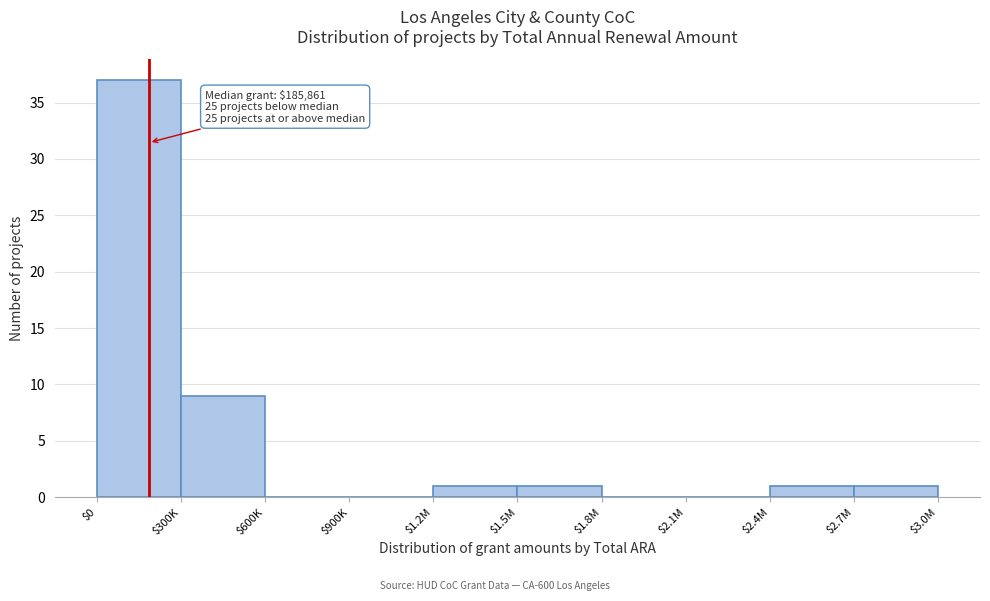

At which label is the value closest to 18?

$300K